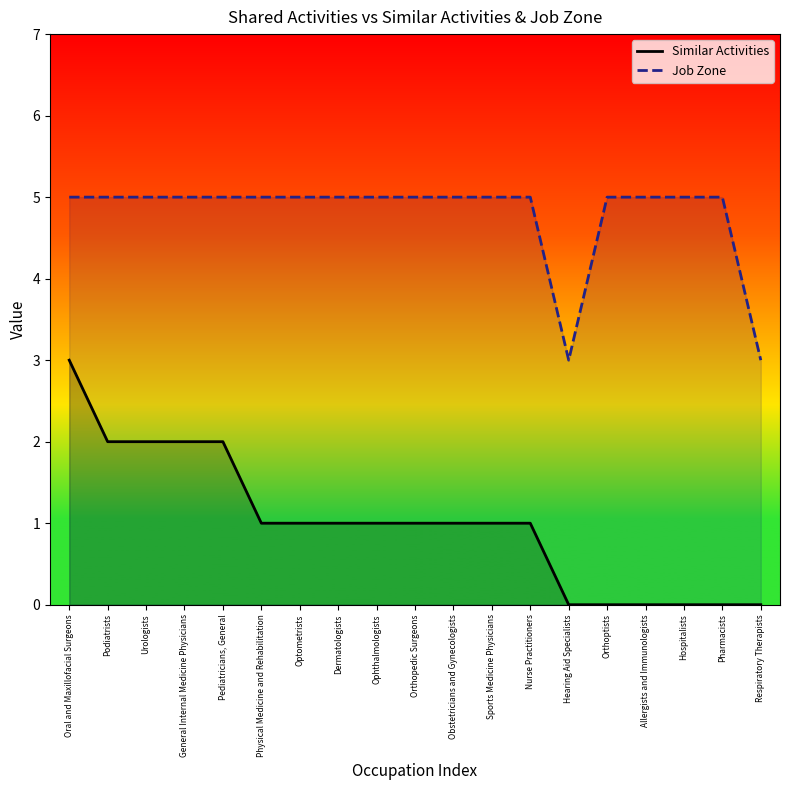

Which series has the largest total across all categories?

Job Zone